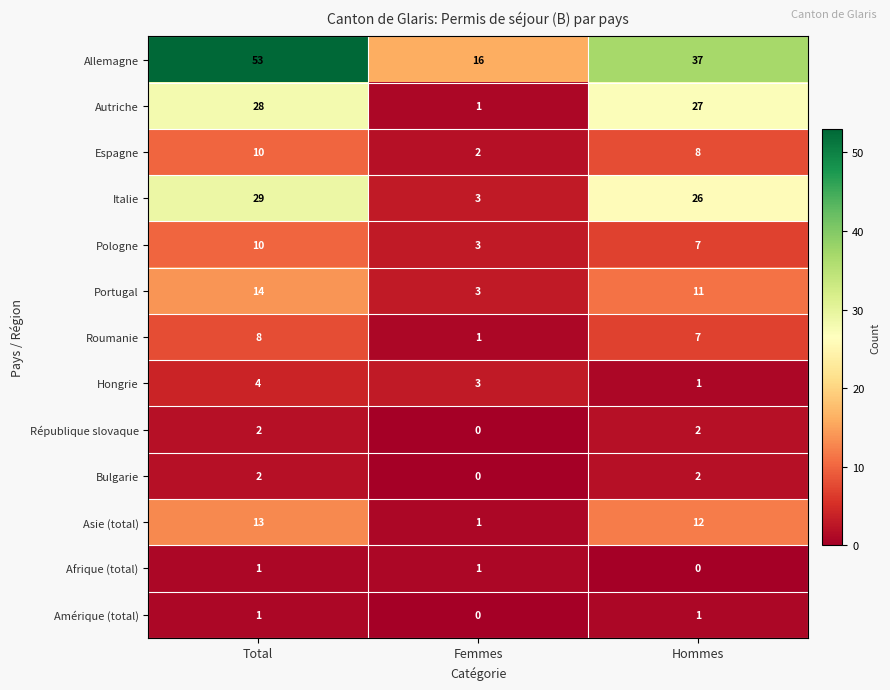

What is the spread (max minus min) of values at Hommes?

37